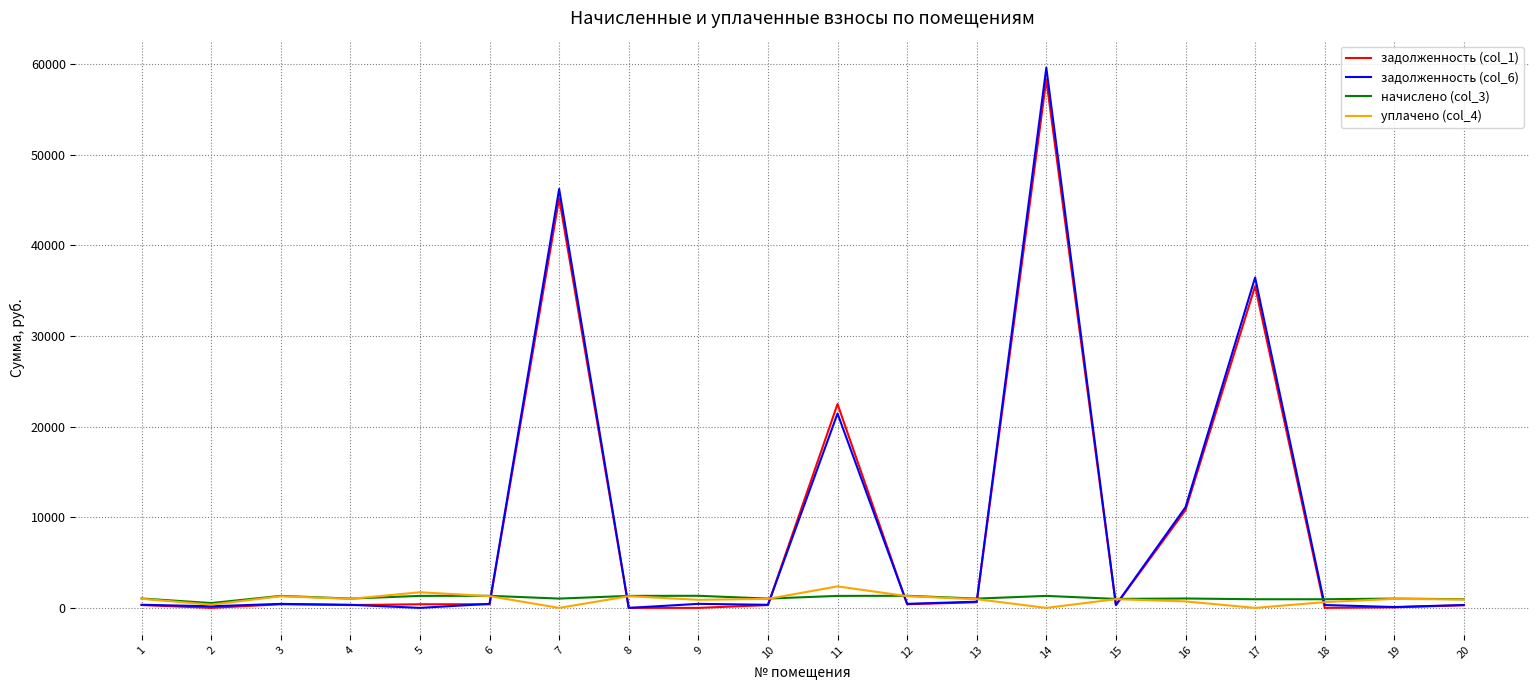

True or false: задолженность (col_6) and начислено (col_3) intersect in this chart.

True